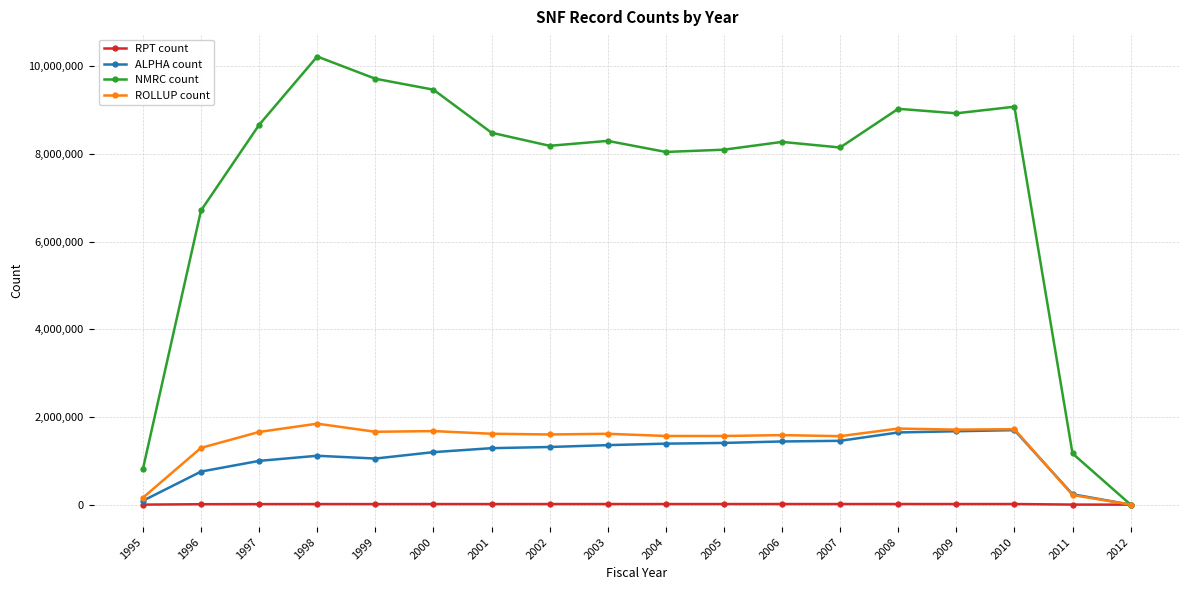

What are all the series names shown in the legend?

RPT count, ALPHA count, NMRC count, ROLLUP count